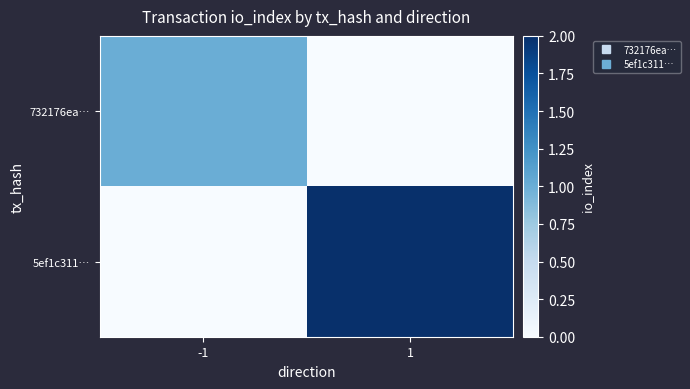

What is the greatest value displayed?

2